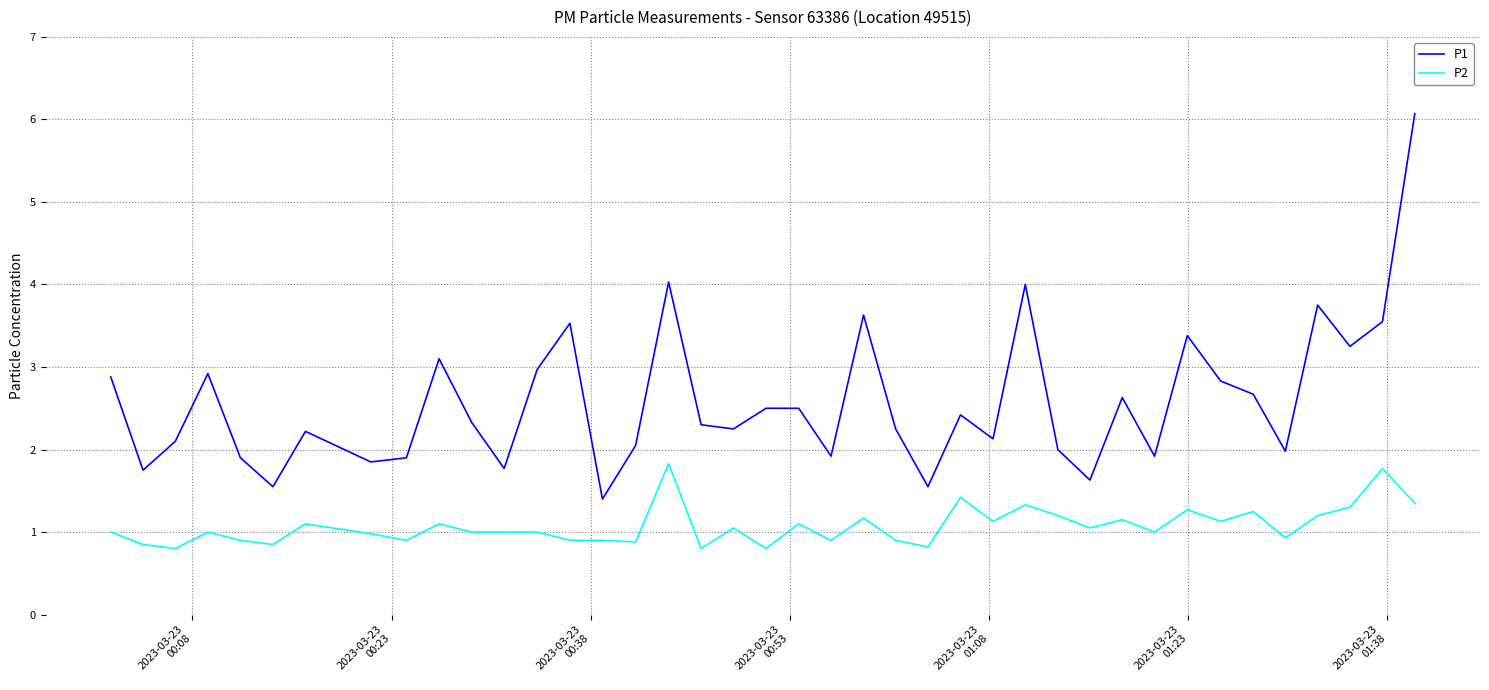

Rank the series by their average value, from highest to lowest.

P1, P2